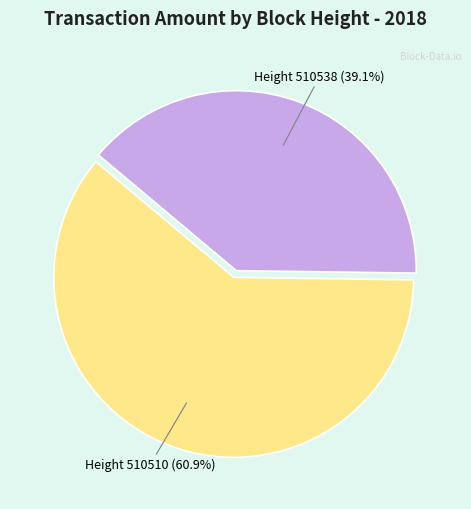

Between Height 510510 (60.9%) and Height 510538 (39.1%), which is larger?

Height 510510 (60.9%)